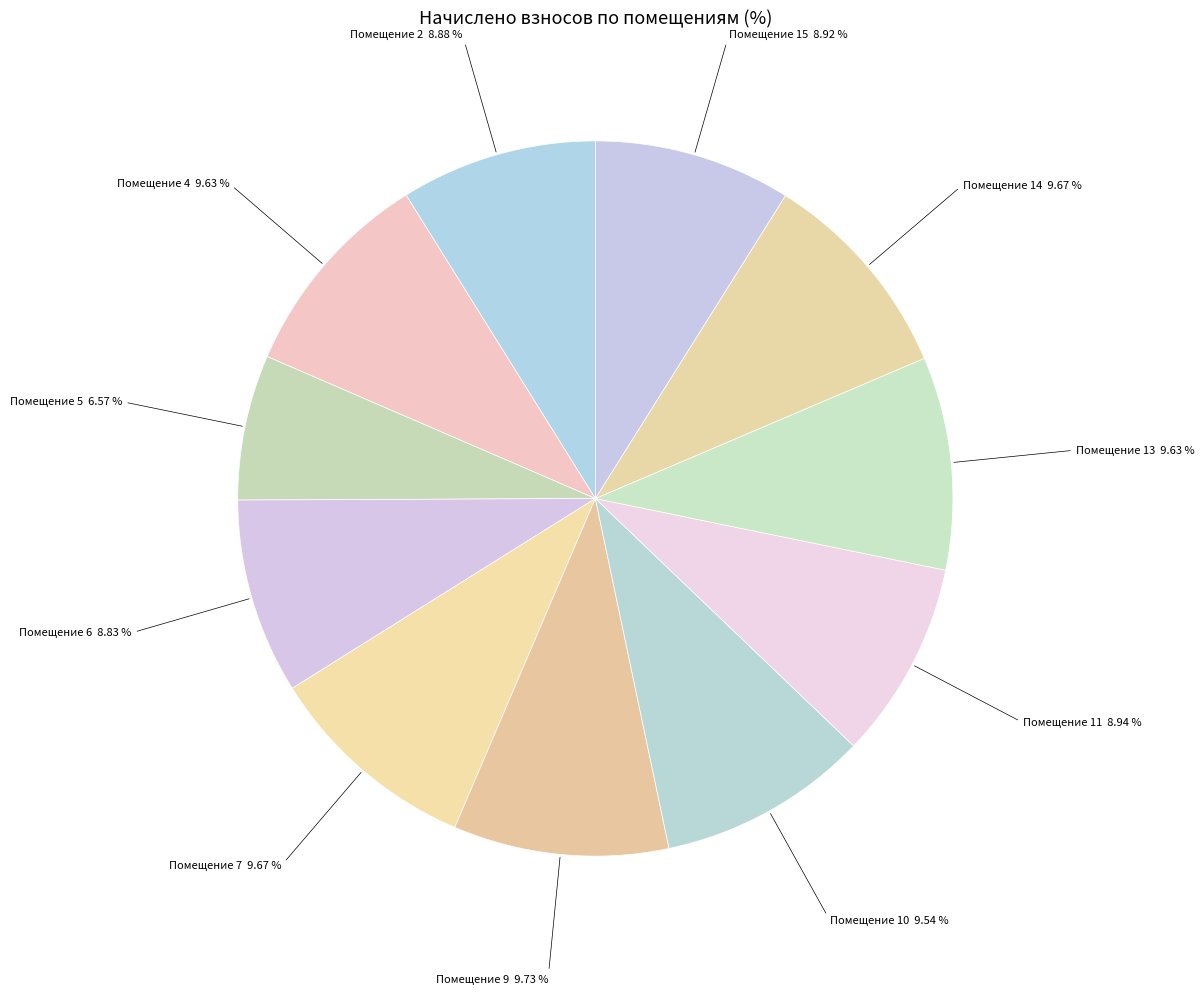

Does Помещение 6 8.83 % account for over 50% of the chart?

No